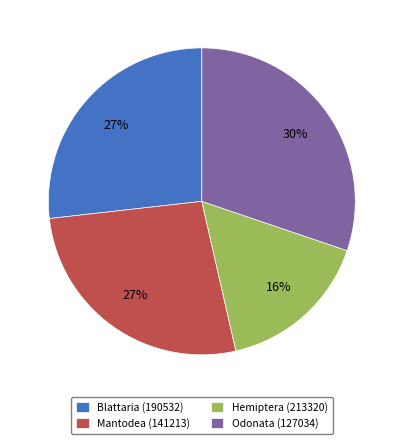

The Hemiptera (213320) slice represents 4% of the pie. True or false?

False